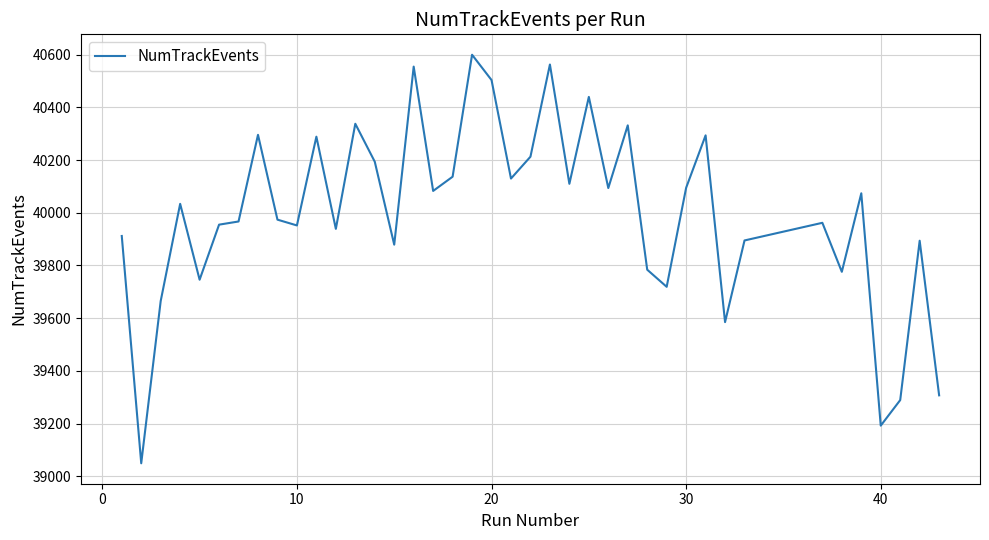

What is the maximum value shown in the chart?

40600